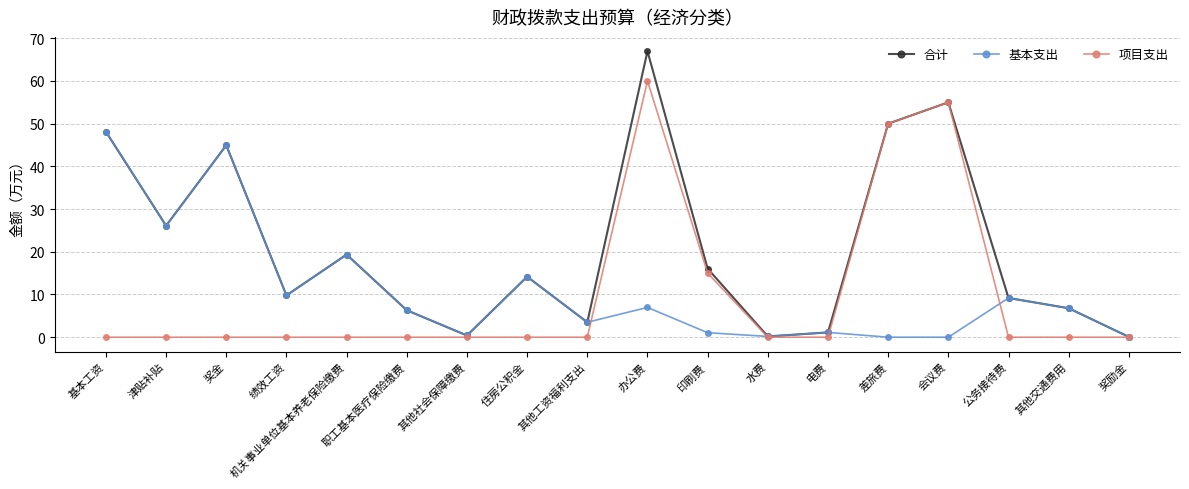

What is the total value across all series at 公务接待费?

18.4